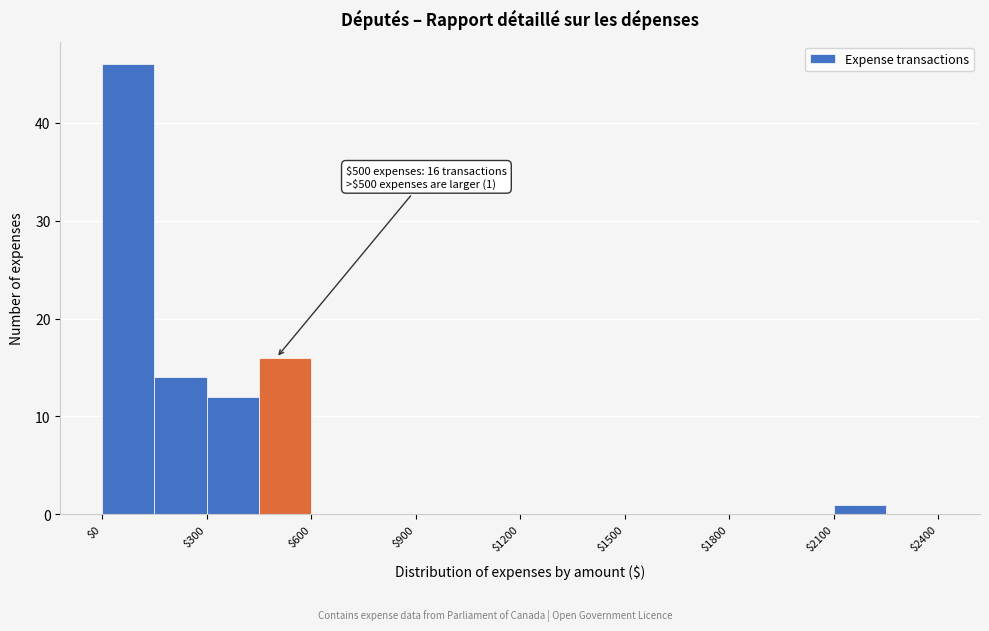

Around what value on the x-axis is the tallest bar? Give the approximate position of its centre, as read against the axis.

100